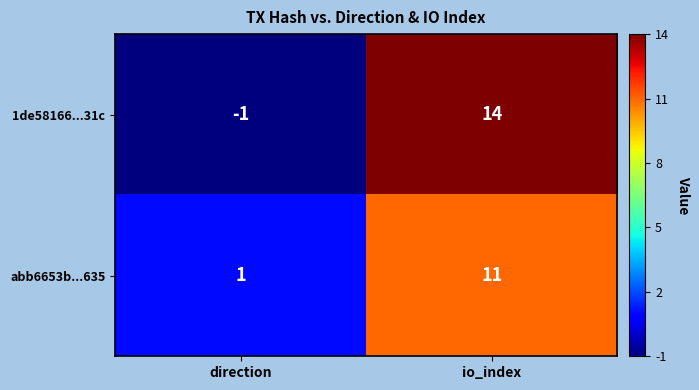

Which category has the highest value across all series?

io_index